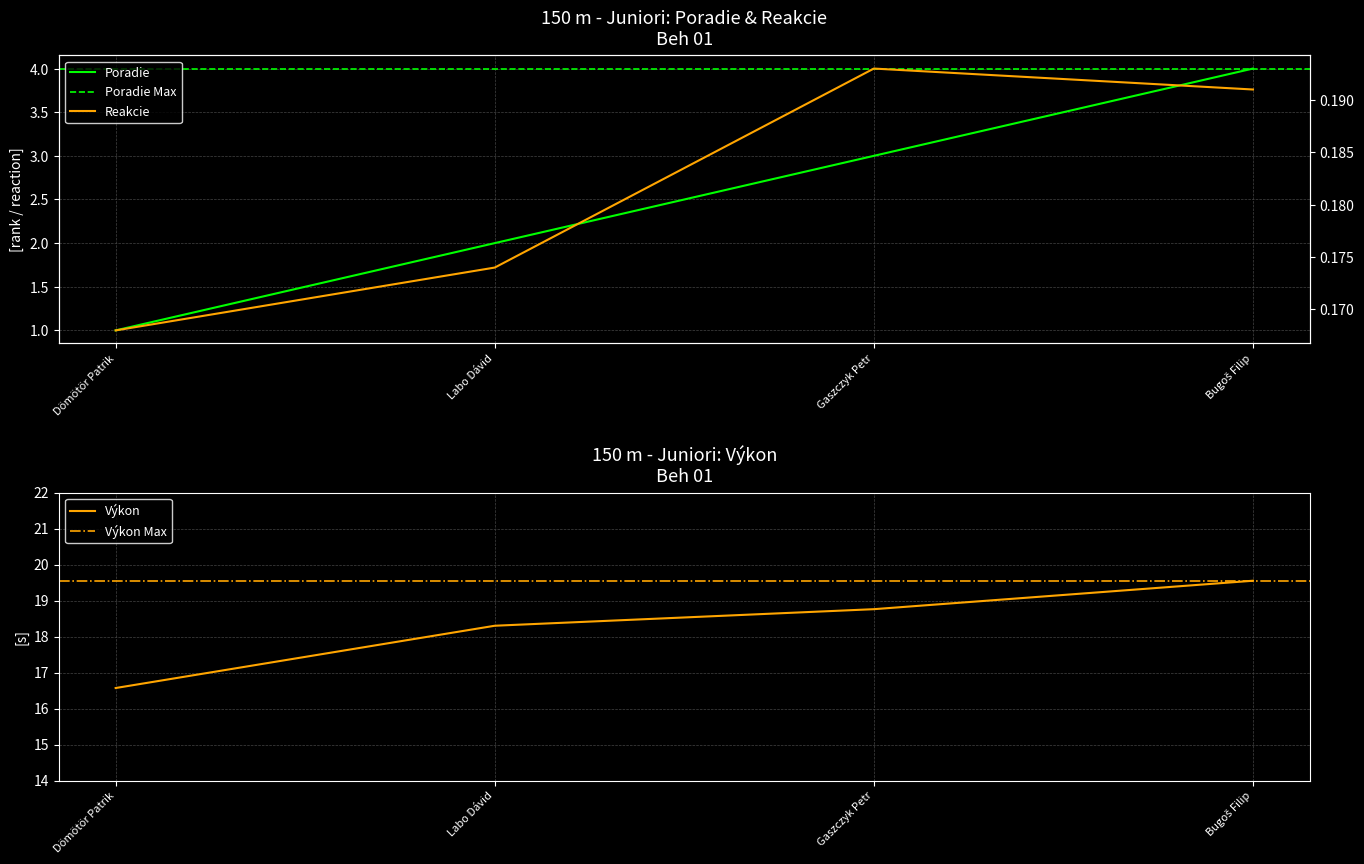

True or false: Poradie and Reakcie intersect in this chart.

False